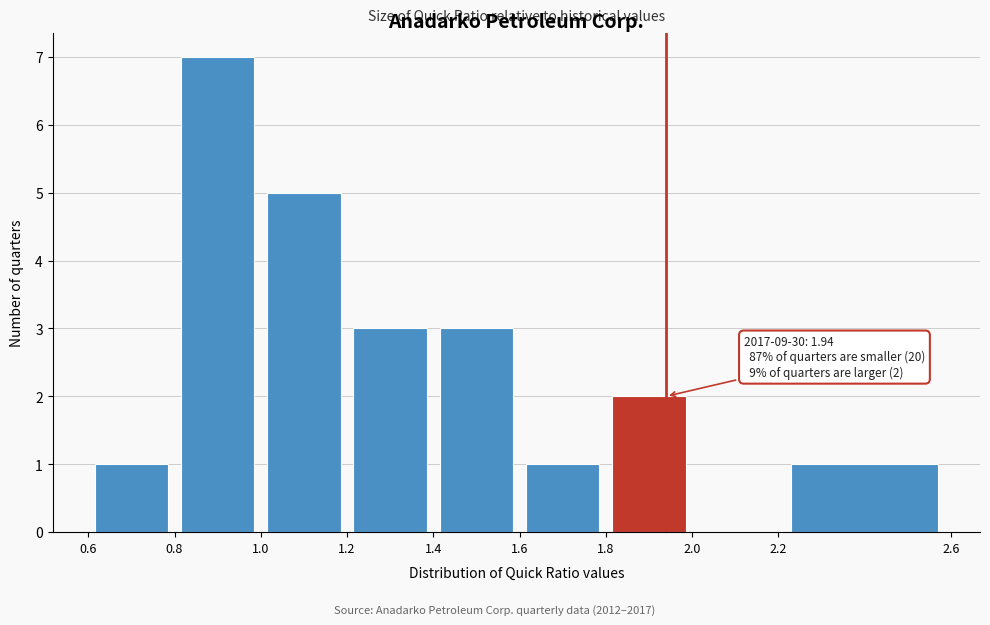

Over which range of the x-axis is the bar tallest?

0.8 to 1.0